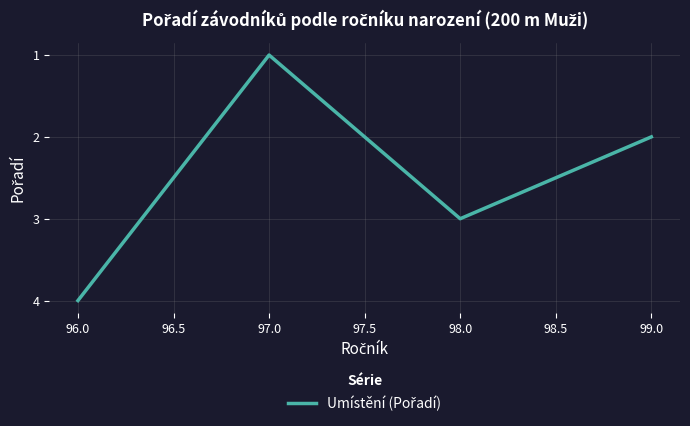

What is the sum of all values?

10